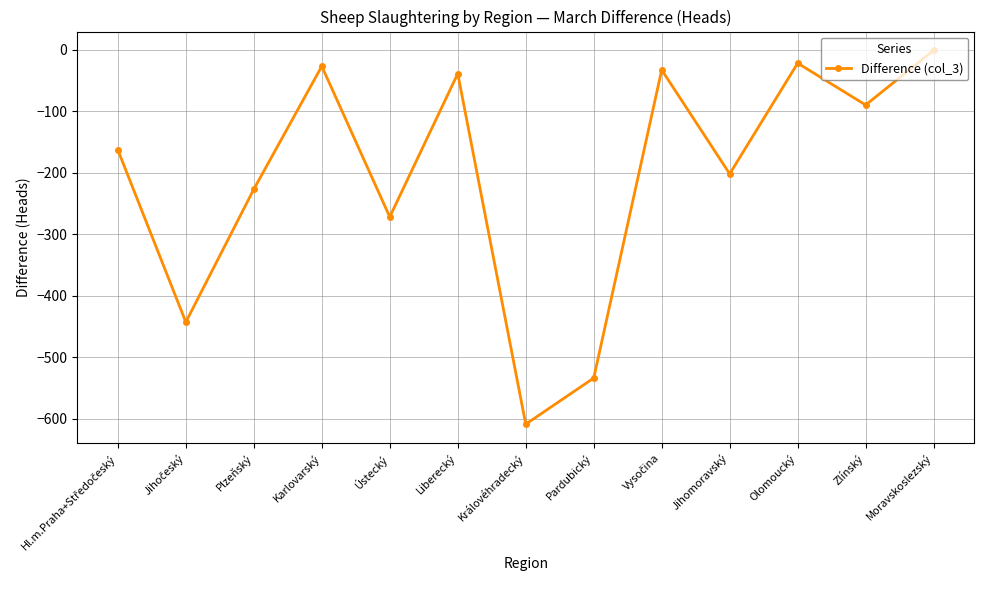

Which has a higher value, Ústecký or Královéhradecký?

Ústecký